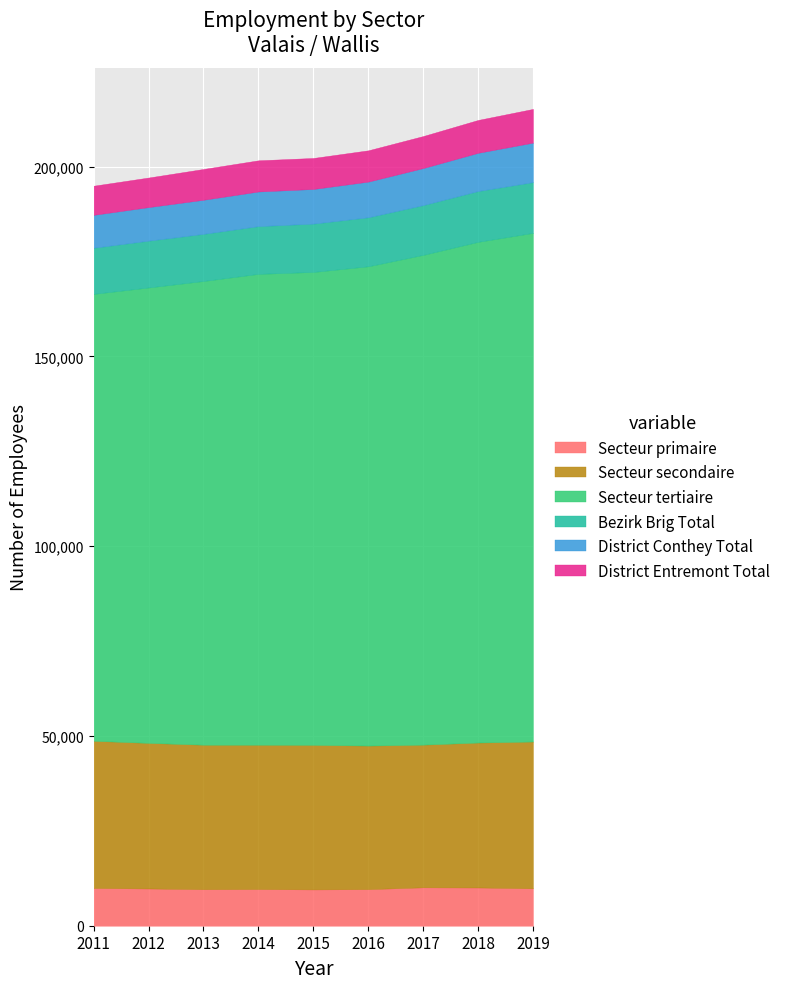

Reading left to right, extract all data points from this chart.

Secteur primaire: 9941	9813	9616	9654	9567	9634	10116	10075	9848
Secteur secondaire: 38775	38352	38069	38027	38081	37824	37585	38185	38681
Secteur tertiaire: 117753	119986	122175	124052	124592	126272	129037	131915	134004
Bezirk Brig Total: 12151	12333	12416	12575	12731	12911	13107	13381	13374
District Conthey Total: 8665	8841	8983	9128	9127	9398	9762	10072	10407
District Entremont Total: 7675	7791	8112	8213	8170	8245	8436	8655	8879